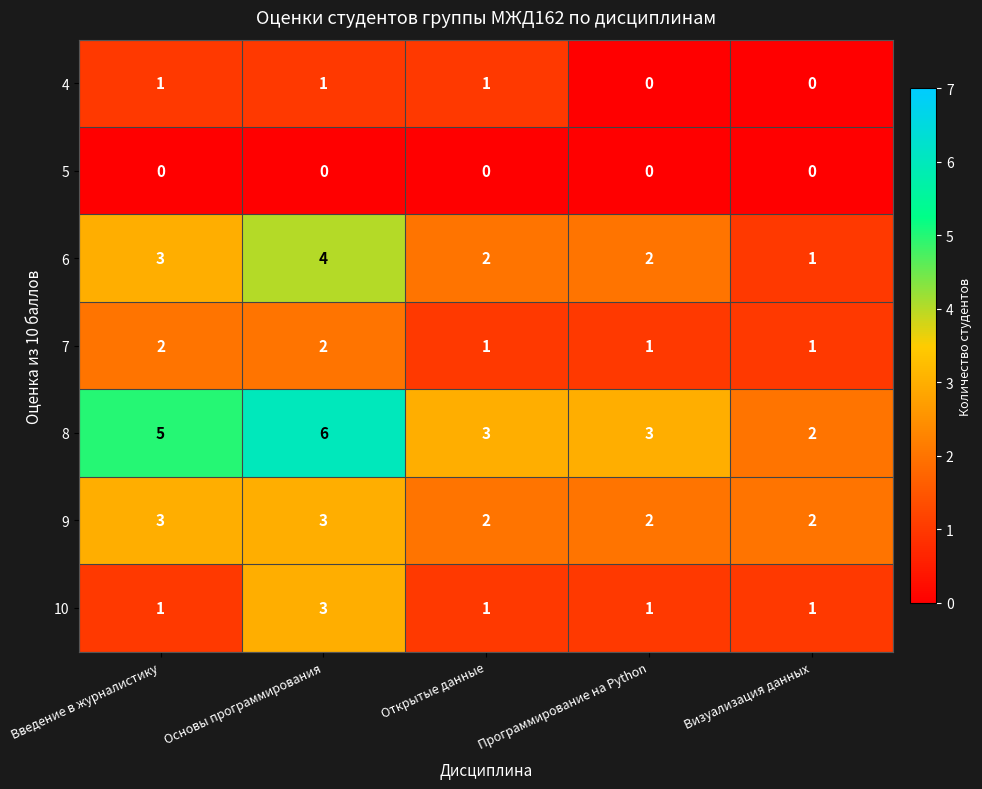

Count the 7 values in the range 1 to 2.

5